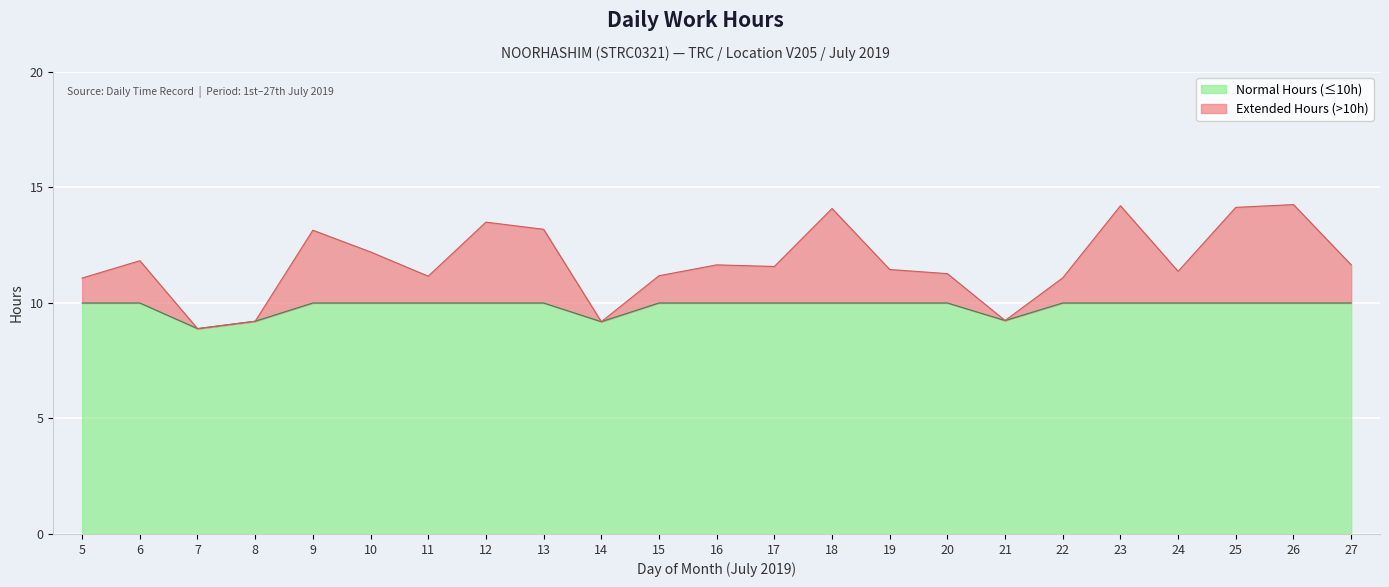

What is the approximate value at 18?

14.1